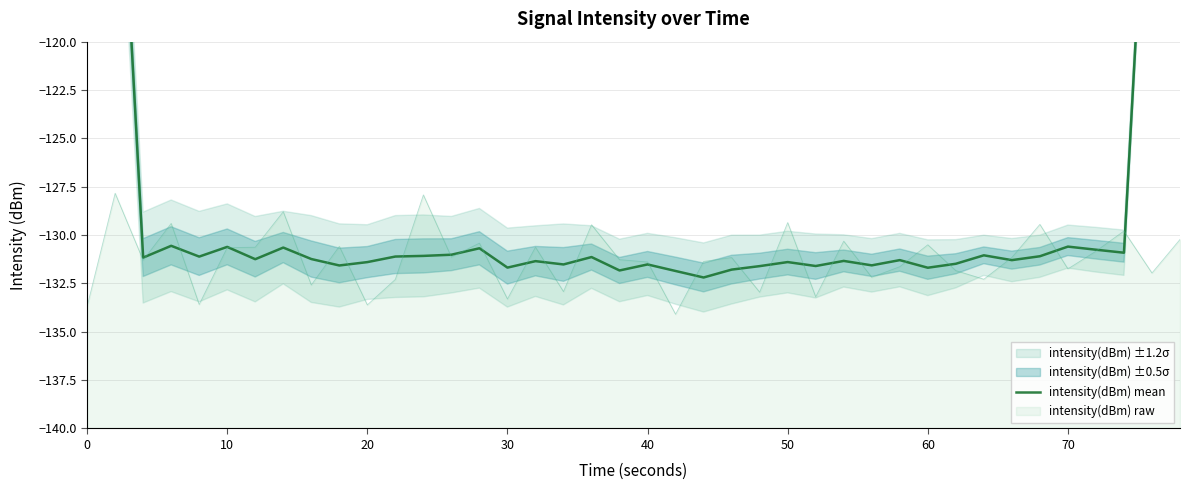

What is the lowest value of the intensity(dBm) raw series?

-134.1